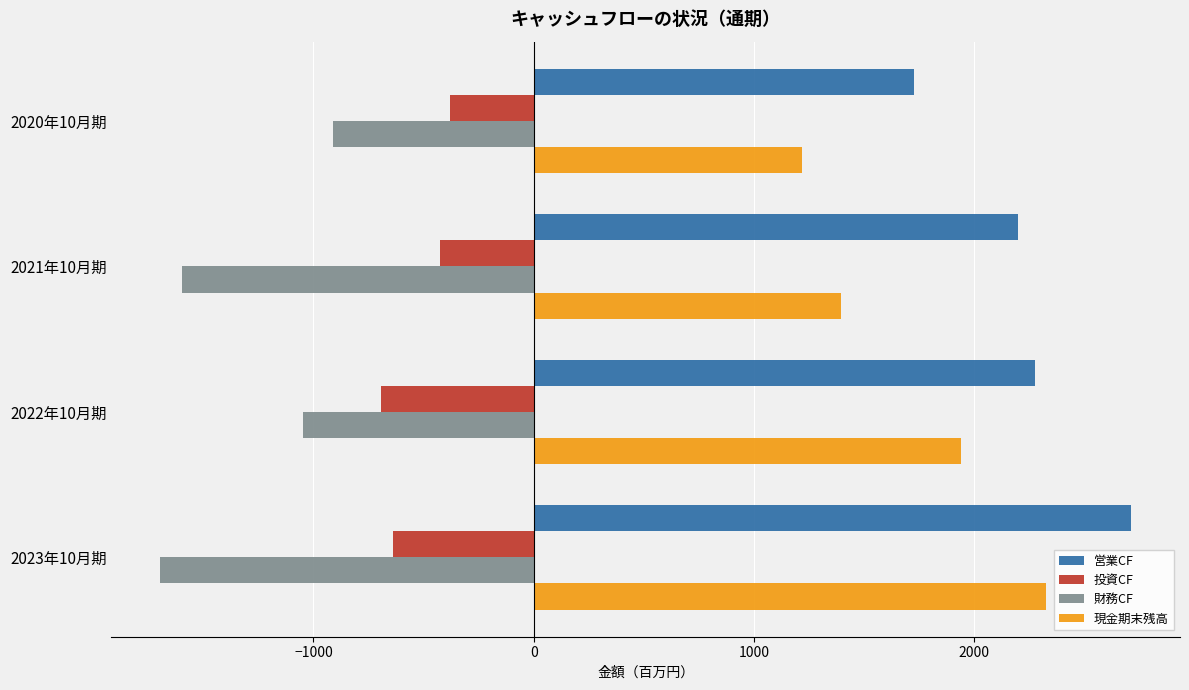

At how many categories does at least one series exceed 835?

4